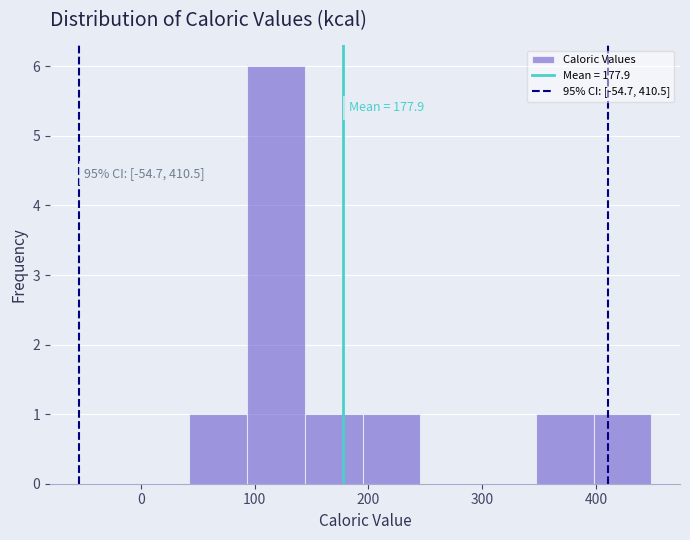

Over which range of the x-axis is the bar tallest?

90 to 140